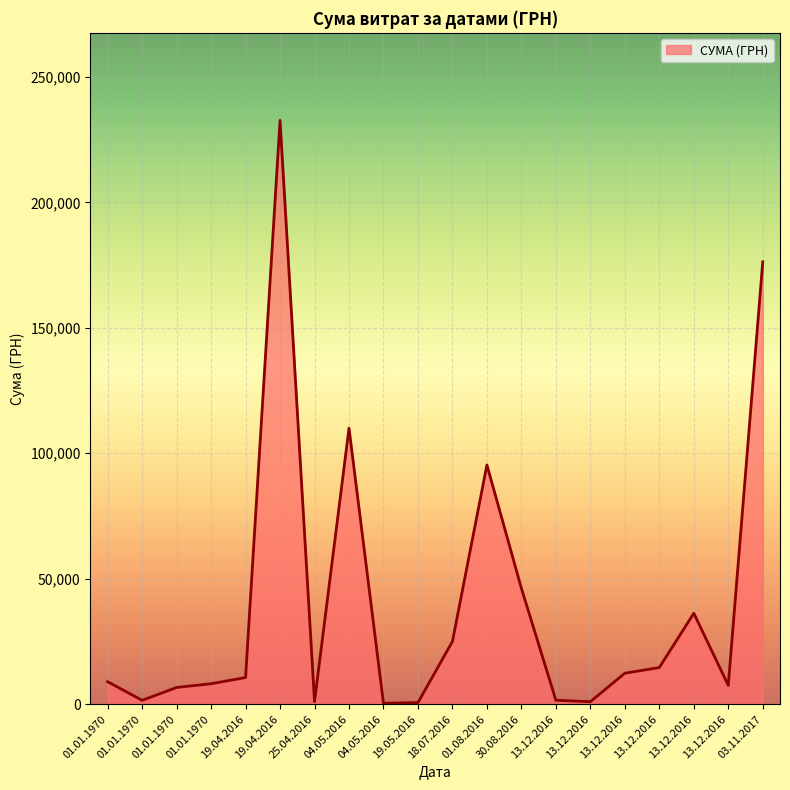

The chart shows a value of 232637.9 at 19.04.2016. True or false?

True